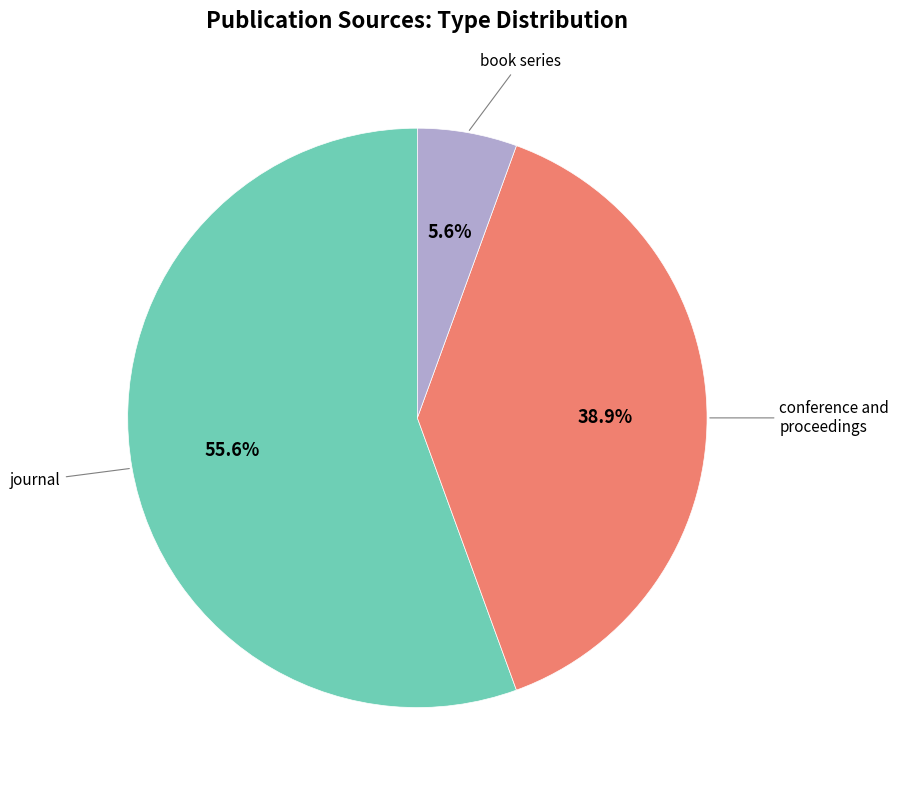

What percentage is NOT represented by conference and proceedings?

61.1%